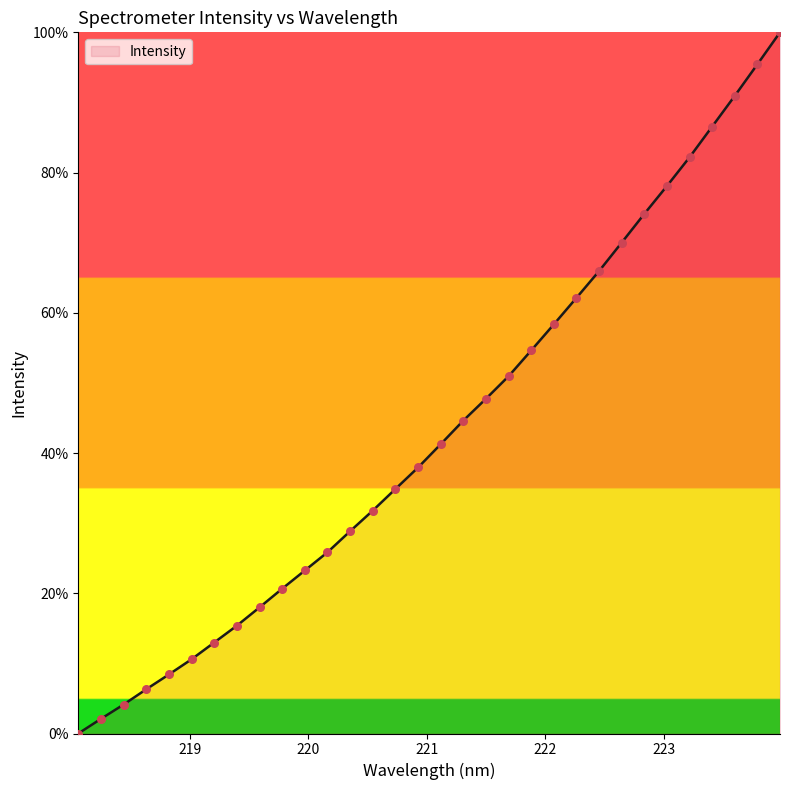

What is the difference between the maximum and minimum values?

100.0